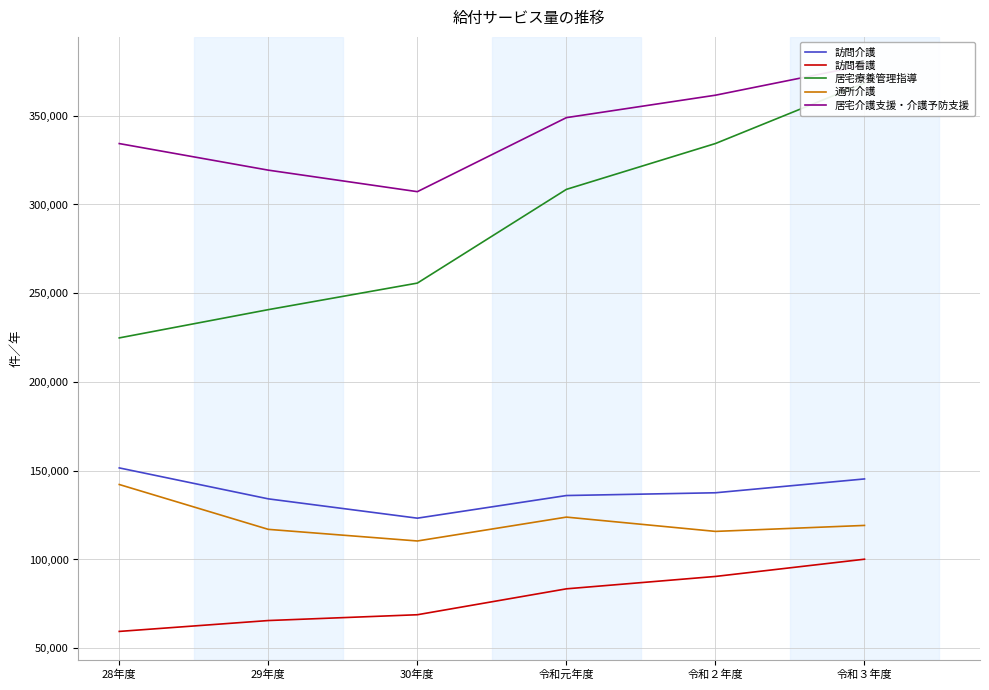

What is the difference between the maximum and minimum values in the 訪問看護 series?

40685